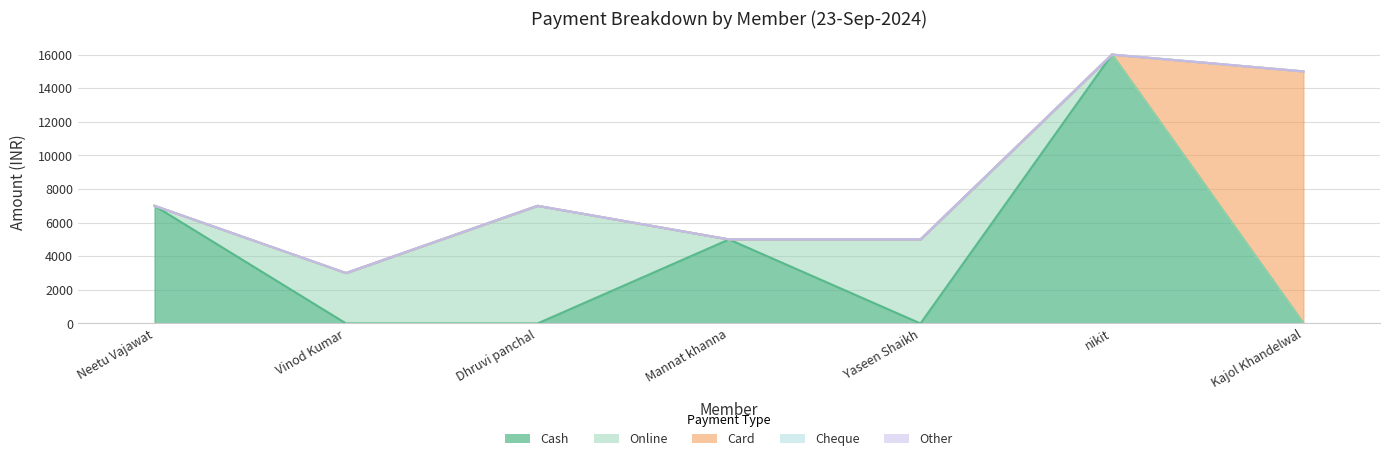

How many Cash values are between 0 and 7000?

6